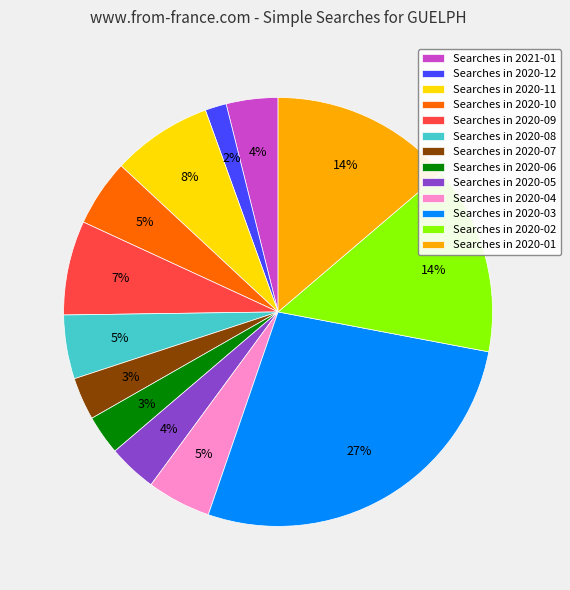

The Searches in 2020-01 slice represents 14% of the pie. True or false?

True